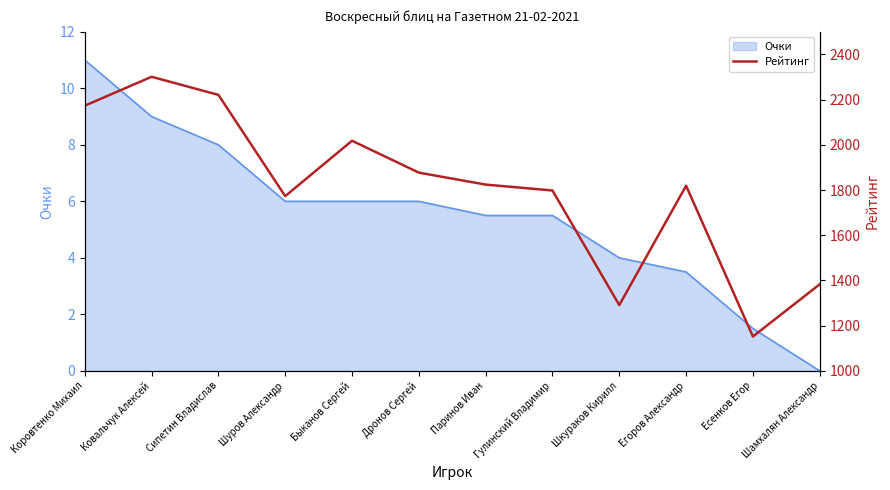

What is the label of the 1st point from the right?

Шамхалян Александр